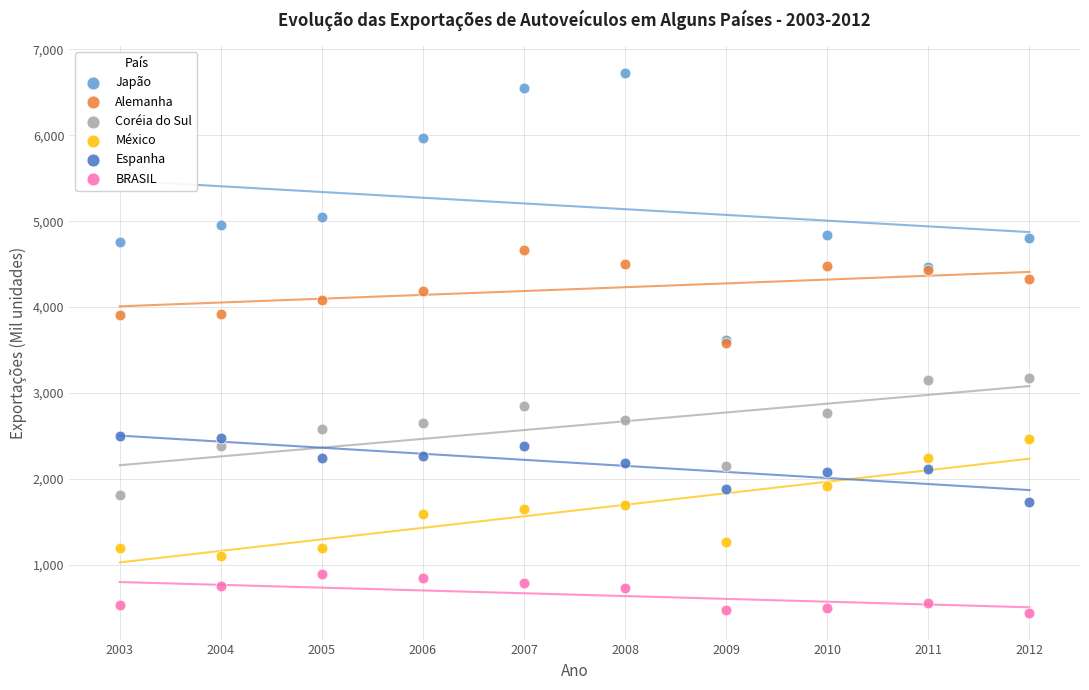

Which series has the widest spread of Y values?

Japão